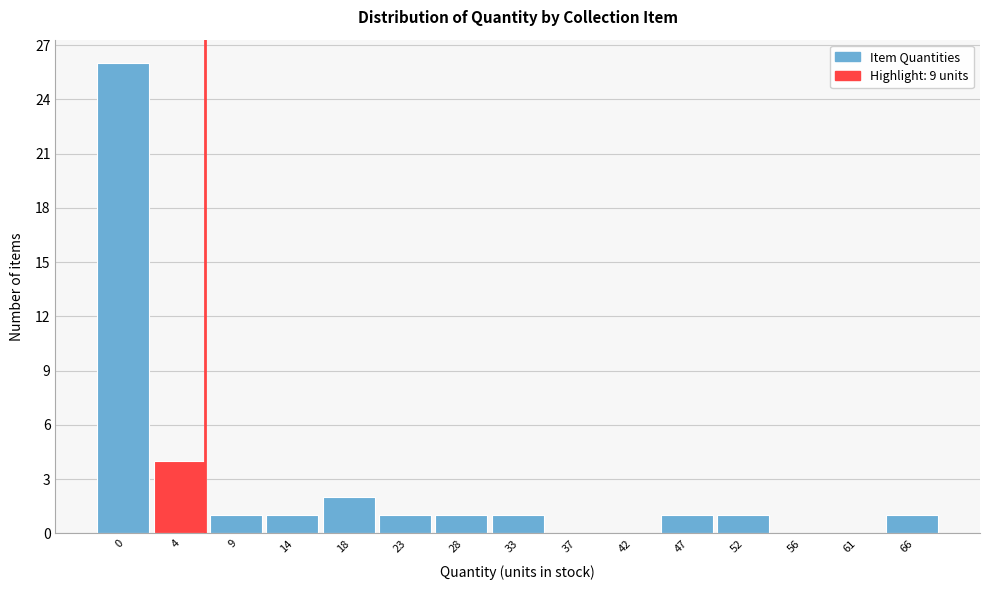

Reading right to left, transcribe all the data shown in this chart.

66=1	61=0	56=0	52=1	47=1	42=0	37=0	33=1	28=1	23=1	18=2	14=1	9=1	4=4	0=26